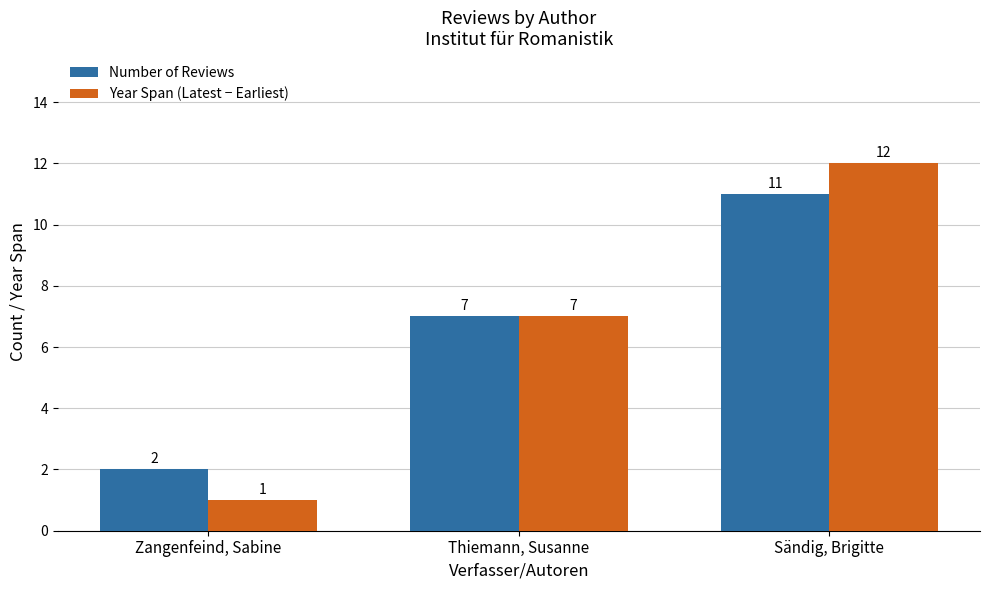

At which category does the chart reach its peak across all series?

Sändig, Brigitte